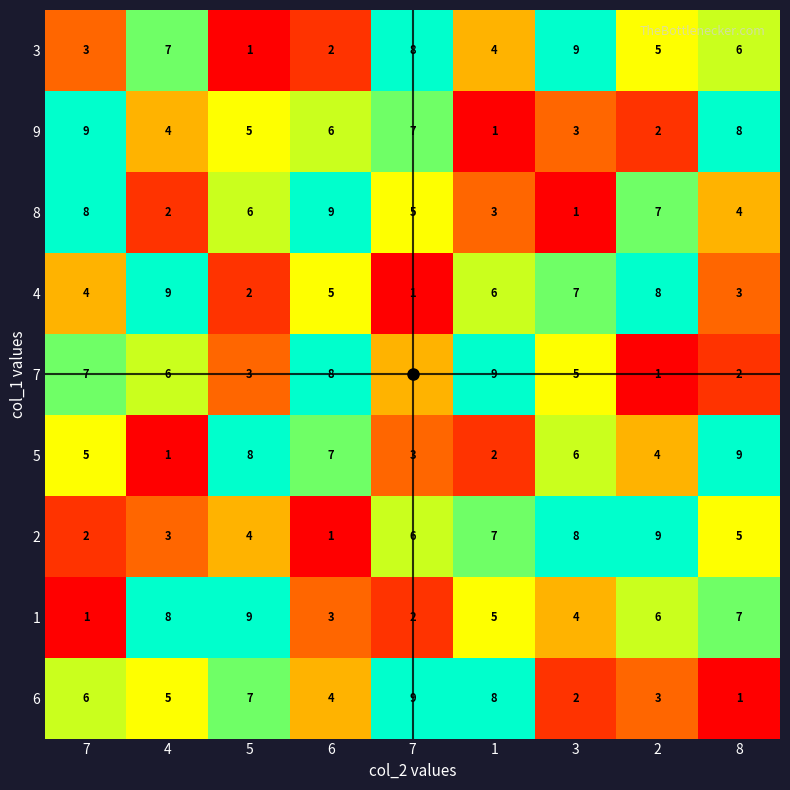

How many series are shown in this chart?

9